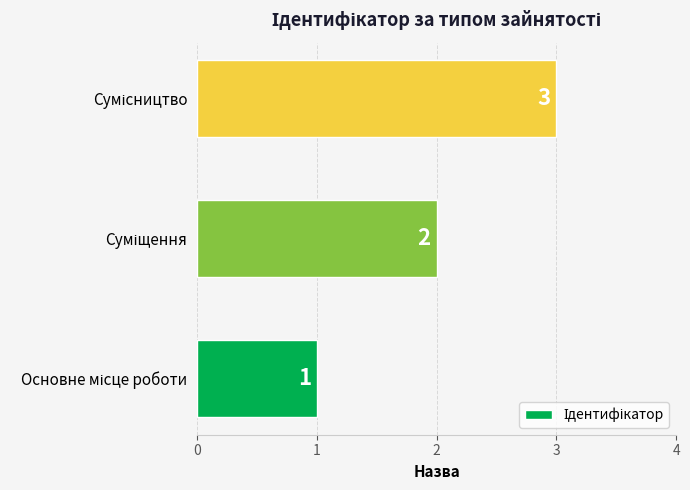

What is the sum of all values?

6